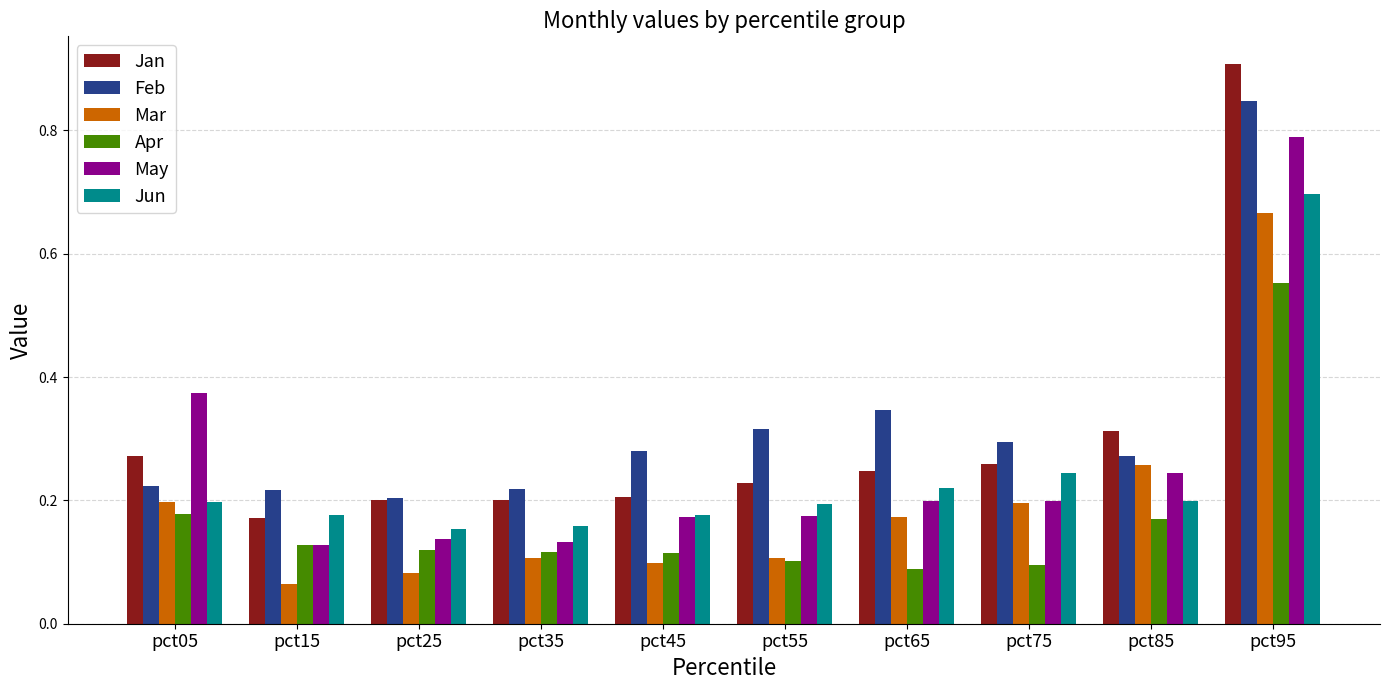

Count the Feb values in the range 0 to 1.

10